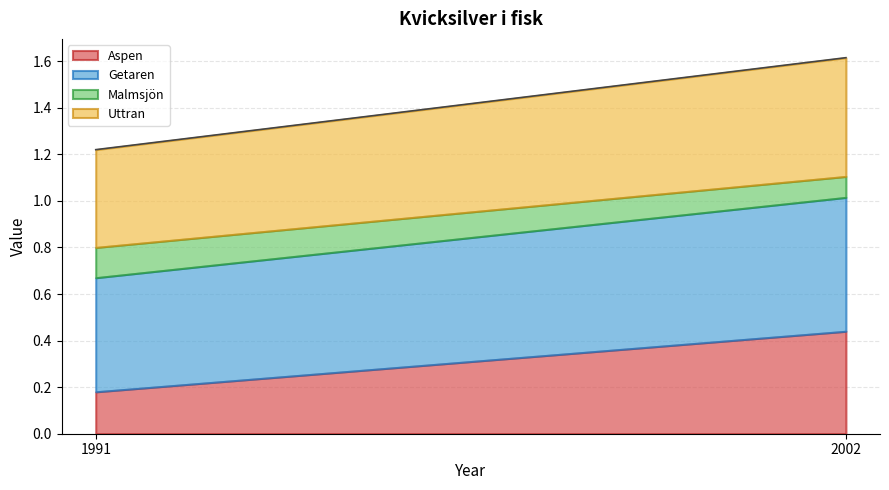

What is the minimum value for Getaren?

0.5